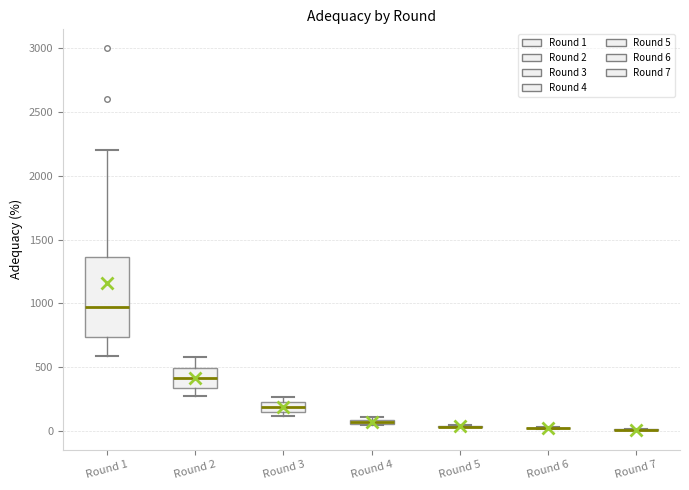

Which box is the tallest, from its lower edge to its upper edge?

Round 1